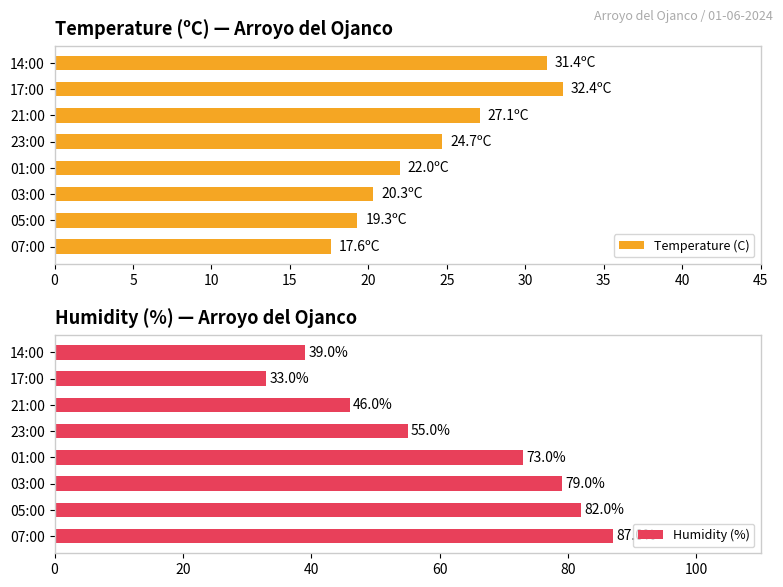

The value of Temperature (C) at 05:00 is 5.7. True or false?

False